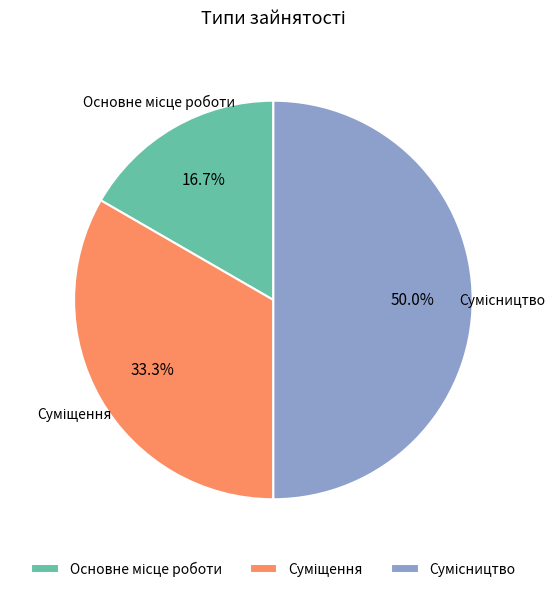

Which has a higher value, Сумісництво or Суміщення?

Сумісництво